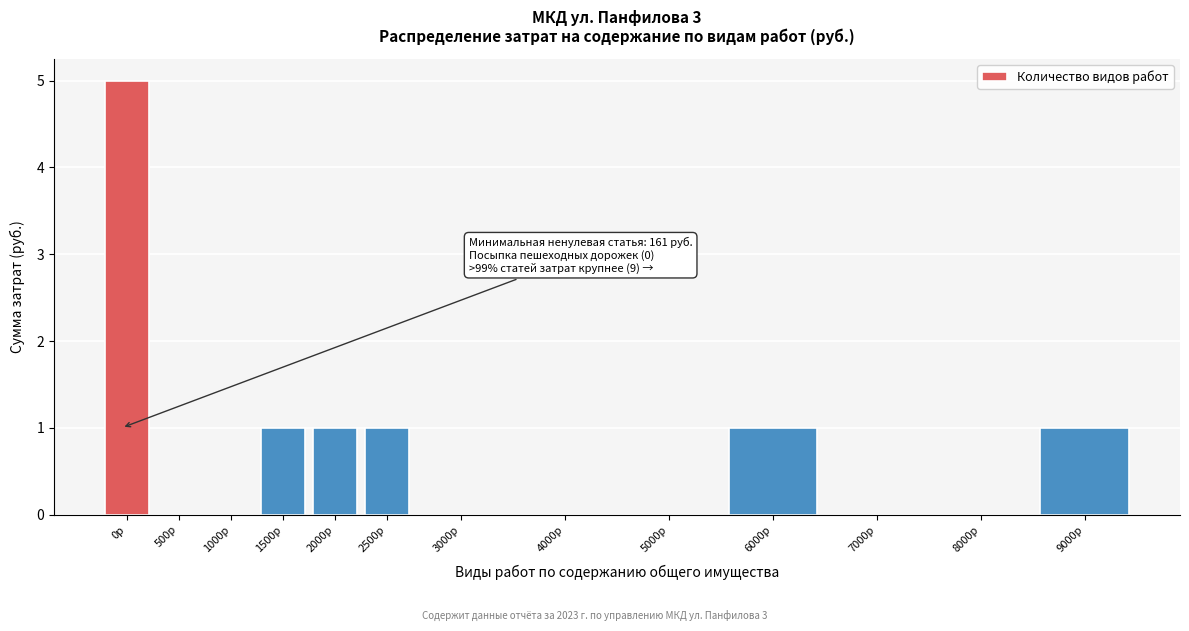

Reading left to right, what are all the values shown in this chart?

0р=5	500р=0	1000р=0	1500р=1	2000р=1	2500р=1	3000р=0	4000р=0	5000р=0	6000р=1	7000р=0	8000р=0	9000р=1